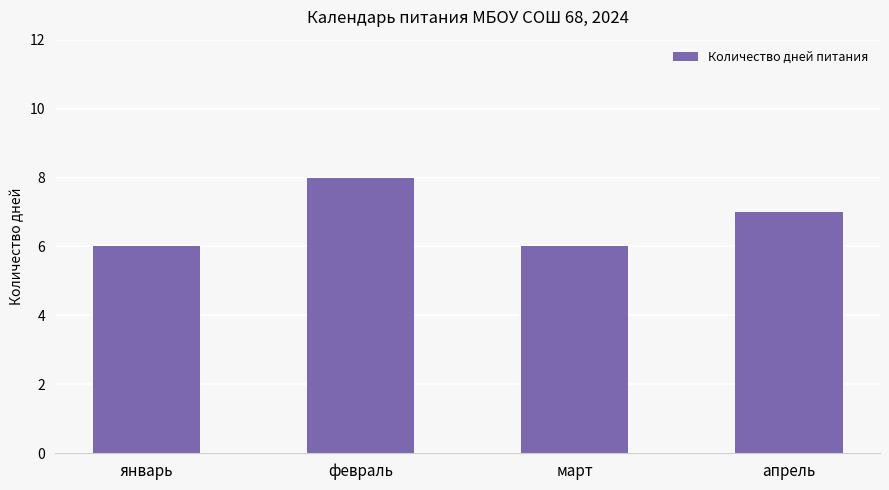

The value at январь is 10. True or false?

False